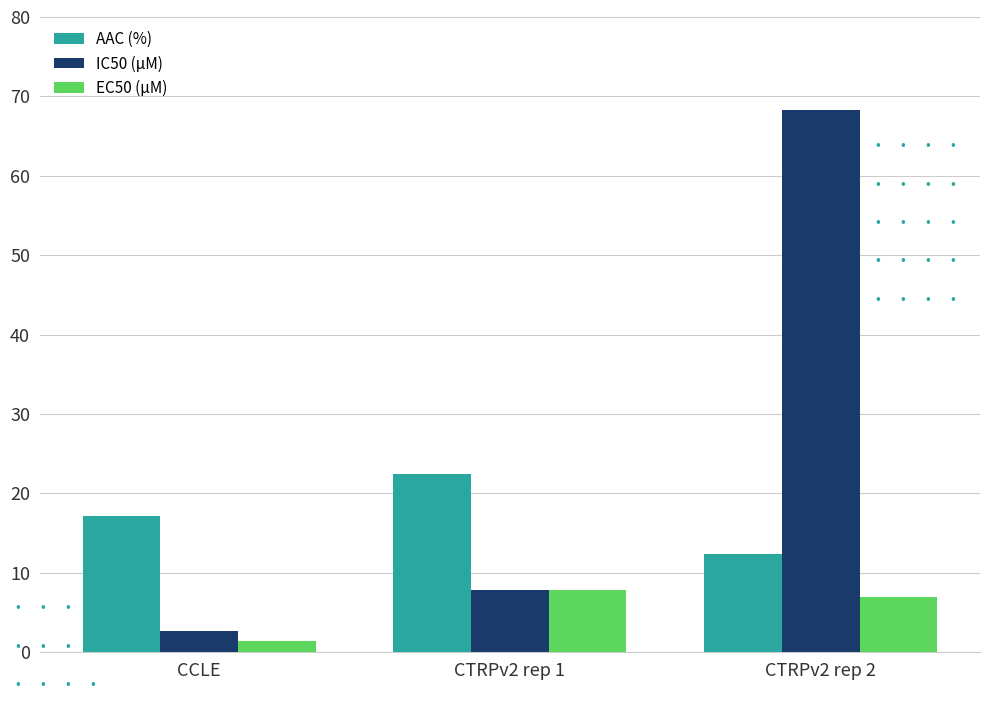

Which series has the widest spread of values?

IC50 (µM)